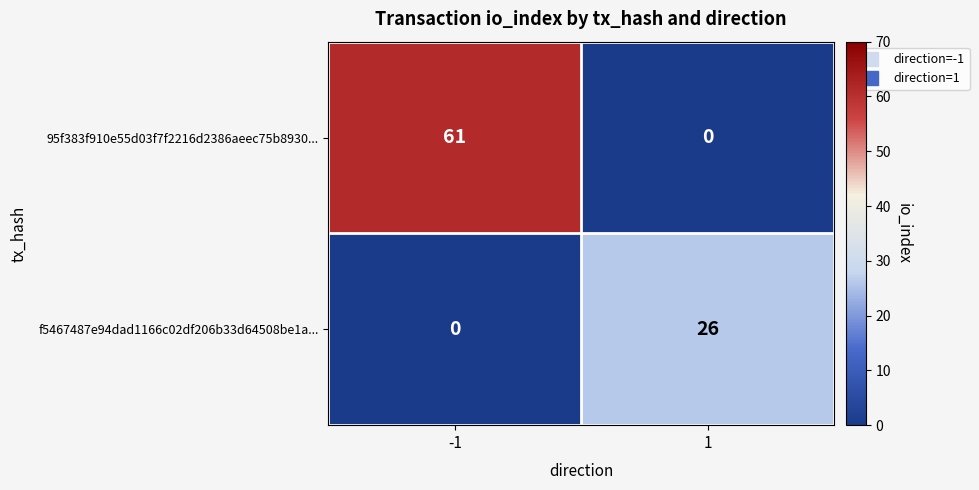

Reading right to left, extract all data points from this chart.

95f383f910e55d03f7f2216d2386aeec75b8930...: 1=0	-1=61
f5467487e94dad1166c02df206b33d64508be1a...: 1=26	-1=0